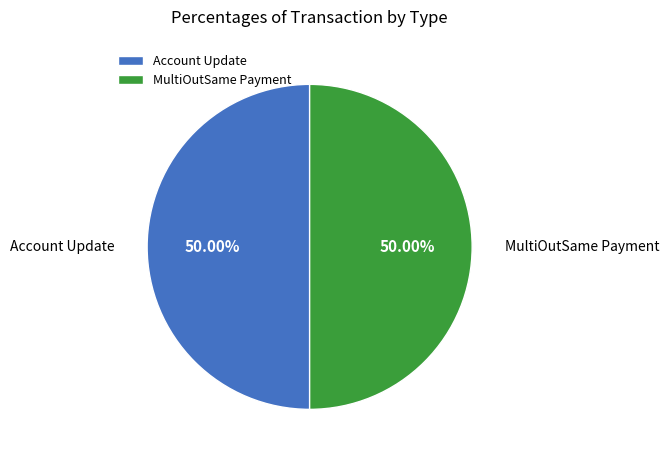

Approximately how many times larger is the value at Account Update compared to MultiOutSame Payment?

1.0